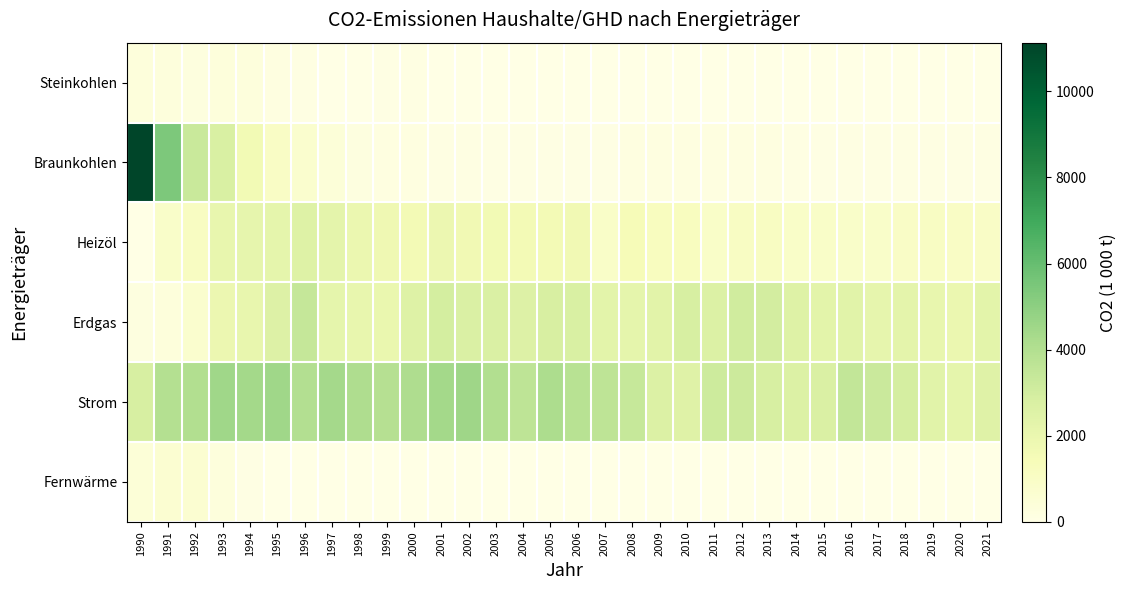

Reading left to right, extract all data points from this chart.

Steinkohlen: 1990=346	1991=294	1992=237	1993=332	1994=290	1995=138	1996=130	1997=27	1998=13	1999=63	2000=111	2001=25	2002=11	2003=11	2004=11	2005=10	2006=9	2007=13	2008=17	2009=17	2010=19	2011=15	2012=15	2013=15	2014=9	2015=6	2016=5	2017=5	2018=7	2019=0	2020=0	2021=0
Braunkohlen: 1990=11132	1991=5408	1992=3262	1993=2778	1994=1645	1995=1023	1996=696	1997=424	1998=197	1999=154	2000=133	2001=122	2002=98	2003=81	2004=63	2005=64	2006=74	2007=55	2008=132	2009=138	2010=168	2011=155	2012=153	2013=163	2014=121	2015=76	2016=110	2017=111	2018=101	2019=92	2020=86	2021=100
Heizöl: 1990=26	1991=902	1992=1113	1993=2083	1994=2133	1995=2186	1996=2565	1997=2300	1998=1923	1999=1751	2000=1599	2001=1878	2002=1661	2003=1609	2004=1594	2005=1581	2006=1676	2007=954	2008=1414	2009=1202	2010=1195	2011=918	2012=1053	2013=1124	2014=953	2015=928	2016=896	2017=900	2018=974	2019=1079	2020=1037	2021=957
Erdgas: 1990=188	1991=320	1992=724	1993=1872	1994=2052	1995=2599	1996=3412	1997=2179	1998=2085	1999=1965	2000=2534	2001=2953	2002=2716	2003=2727	2004=2597	2005=2807	2006=2776	2007=2339	2008=2201	2009=2355	2010=2845	2011=2649	2012=3081	2013=2991	2014=2552	2015=2322	2016=2407	2017=2145	2018=2276	2019=2069	2020=1938	2021=2315
Strom: 1990=2857	1991=3944	1992=4021	1993=4506	1994=4408	1995=4521	1996=3990	1997=4360	1998=4102	1999=3889	2000=4121	2001=4432	2002=4534	2003=4010	2004=3639	2005=4144	2006=3823	2007=3619	2008=3368	2009=2637	2010=2500	2011=3145	2012=3192	2013=2851	2014=2634	2015=2711	2016=3489	2017=3223	2018=2885	2019=2435	2020=2212	2021=2515
Fernwärme: 1990=467	1991=645	1992=623	1993=304	1994=44	1995=0	1996=0	1997=0	1998=0	1999=0	2000=0	2001=0	2002=0	2003=0	2004=0	2005=0	2006=0	2007=0	2008=0	2009=0	2010=0	2011=0	2012=0	2013=0	2014=0	2015=0	2016=0	2017=0	2018=0	2019=0	2020=0	2021=0